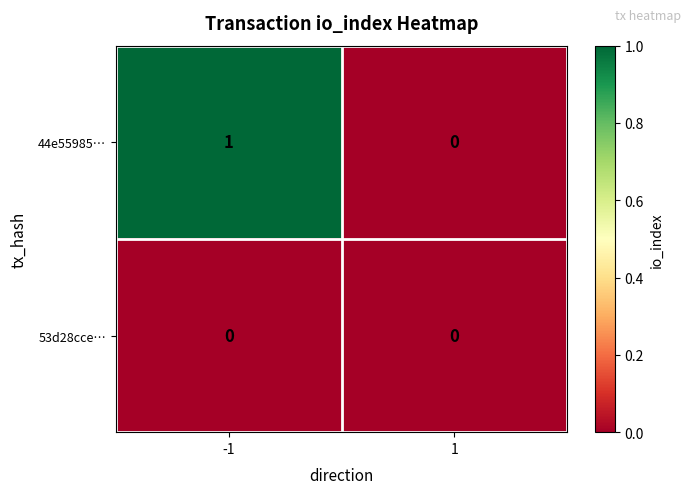

Rank the series by their maximum value, from lowest to highest.

53d28cce…, 44e55985…